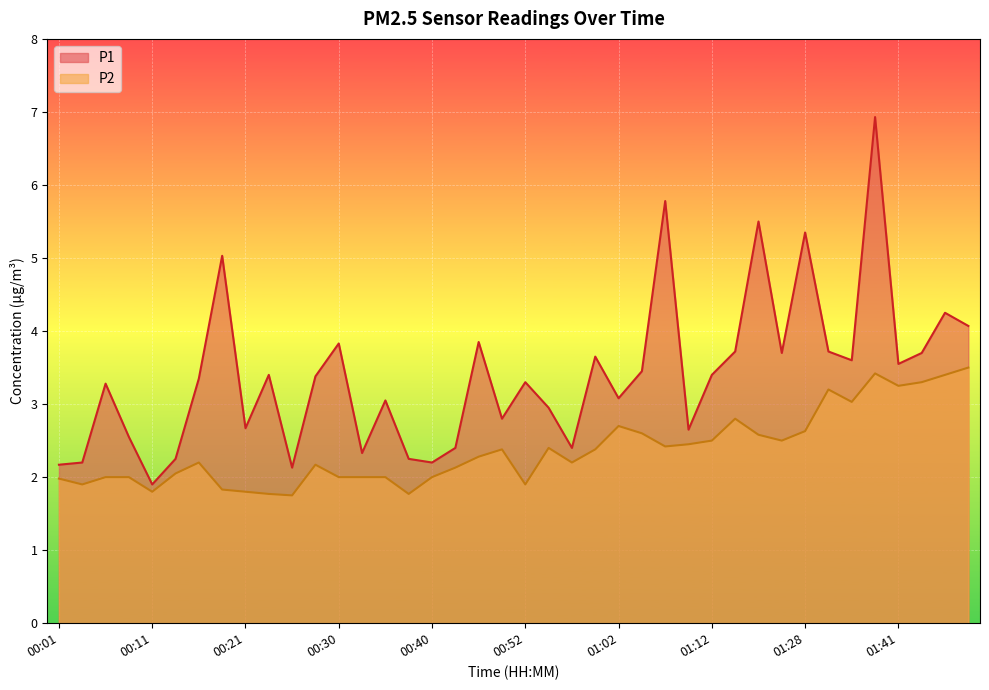

At which category is the sum across all series the highest?

01:38